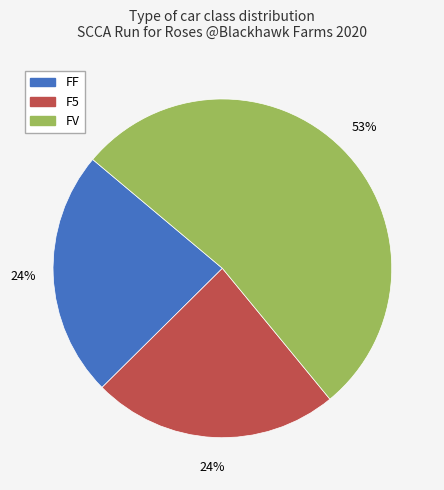

Is FV the majority of the pie?

Yes